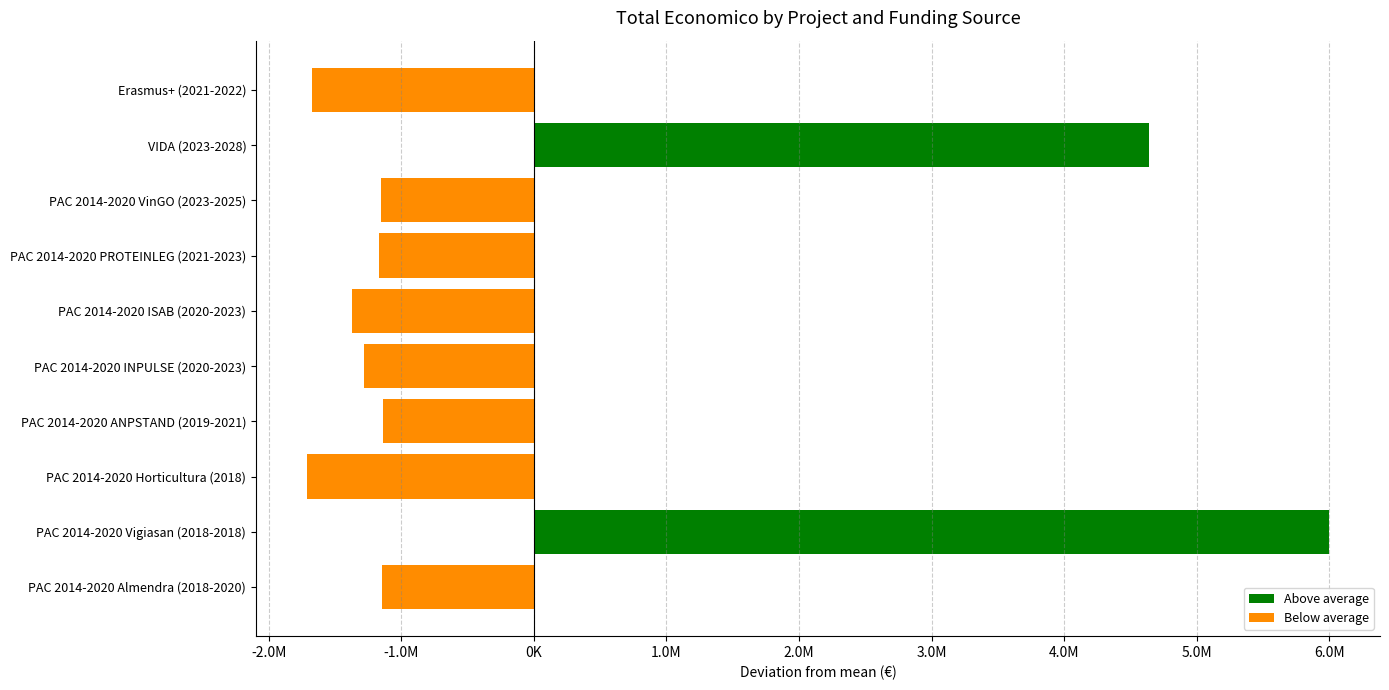

Does the chart contain any negative values?

Yes